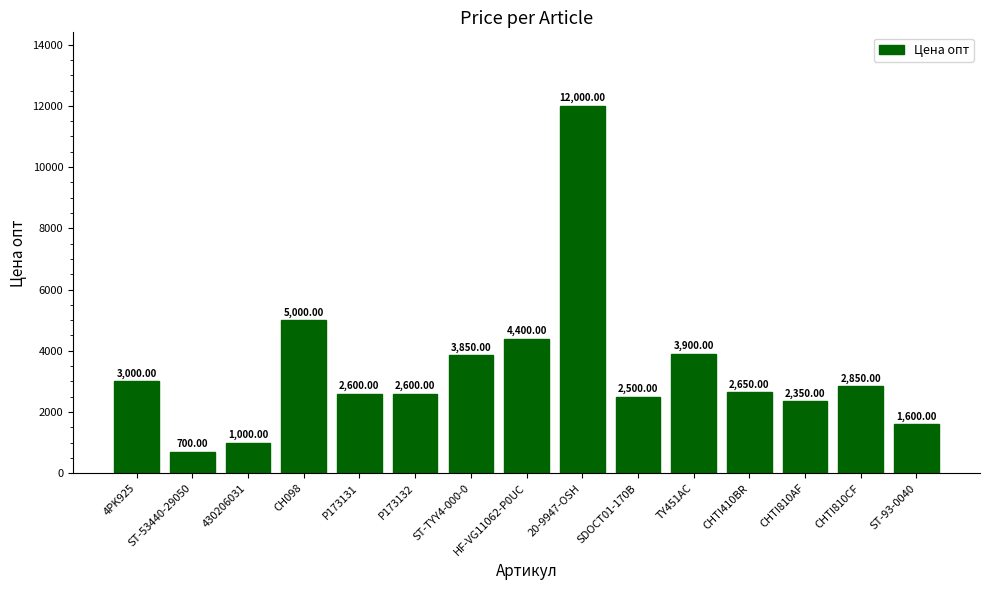

How many data points does each series have?

15